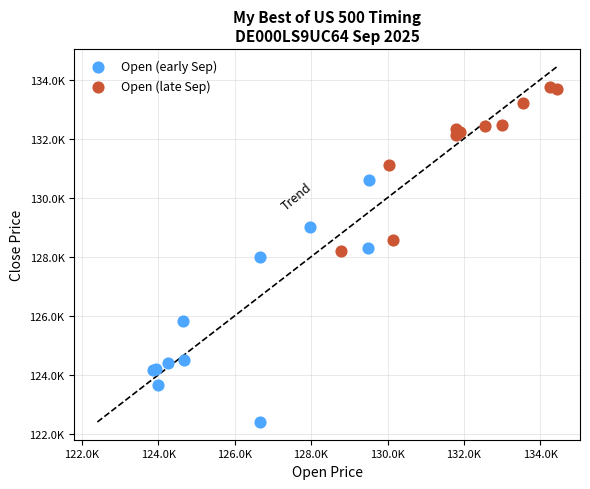

Which series reaches the maximum Y coordinate?

Open (late Sep)